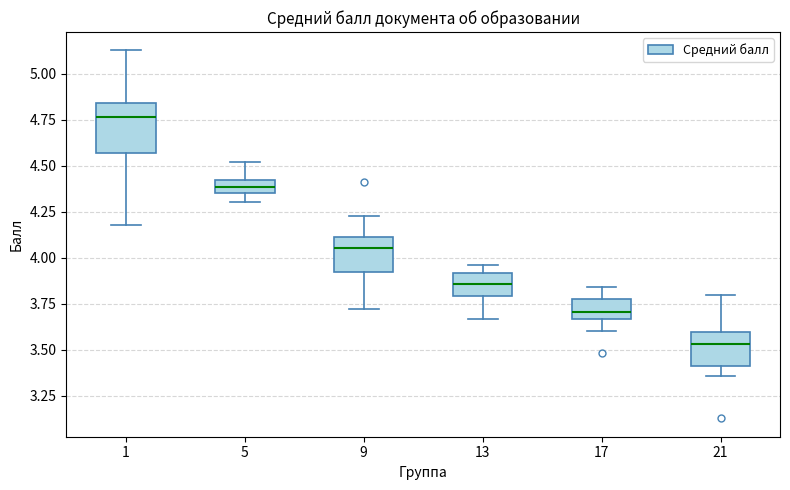

Where does the upper whisker of the box at x = 17 end on the y-axis? The values are not printed on the chart, so give them approximately, as read against the axis.

3.85